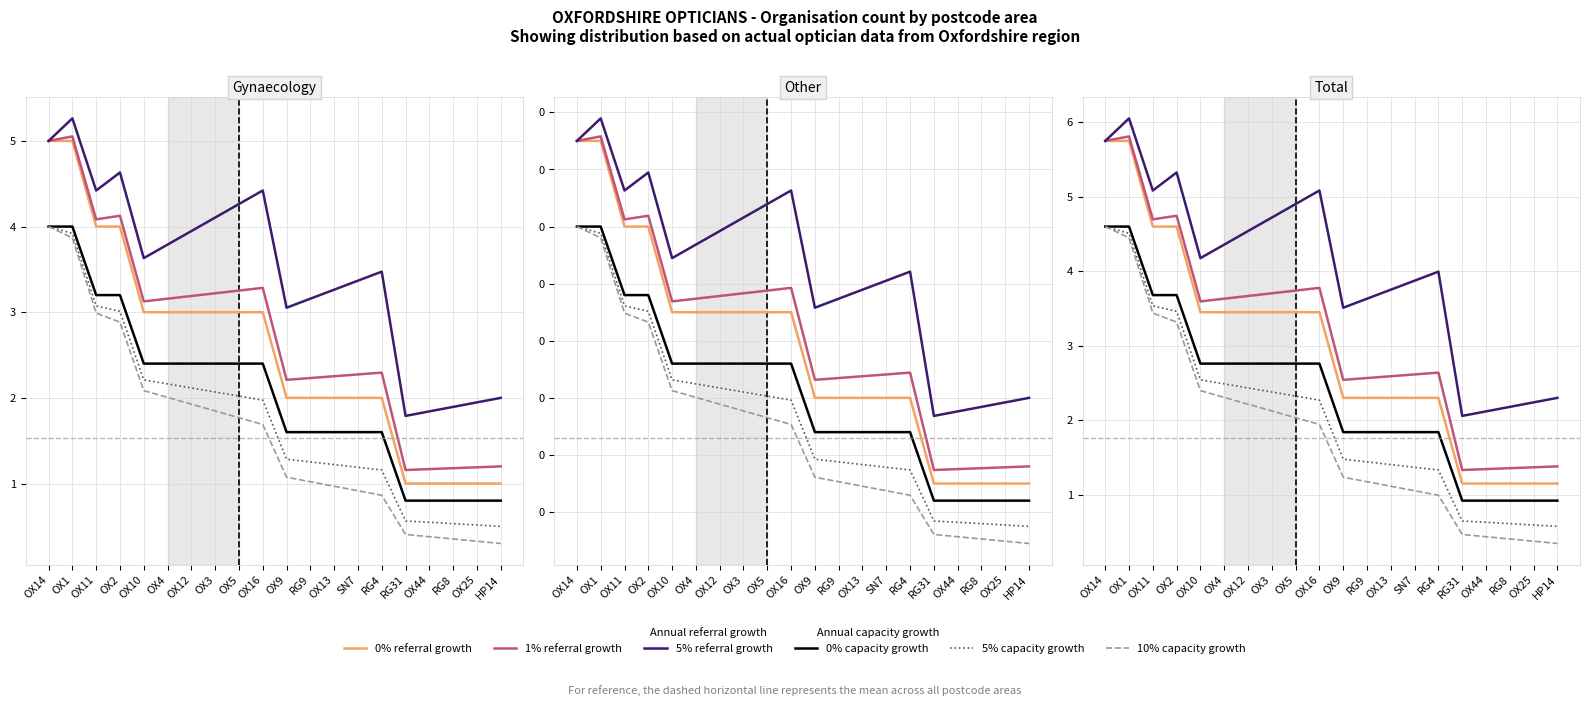

In 5% referral growth, how many points are lower than both neighbors (excluding endpoints)?

4